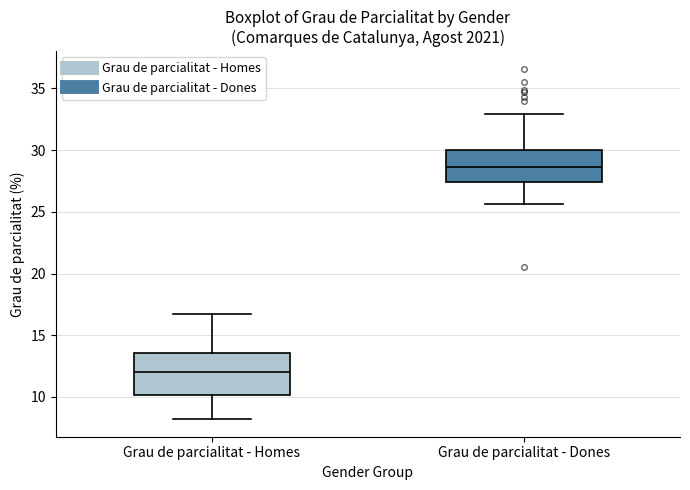

Comparing the boxes themselves (not the whiskers), which one is the tallest?

Grau de parcialitat - Homes